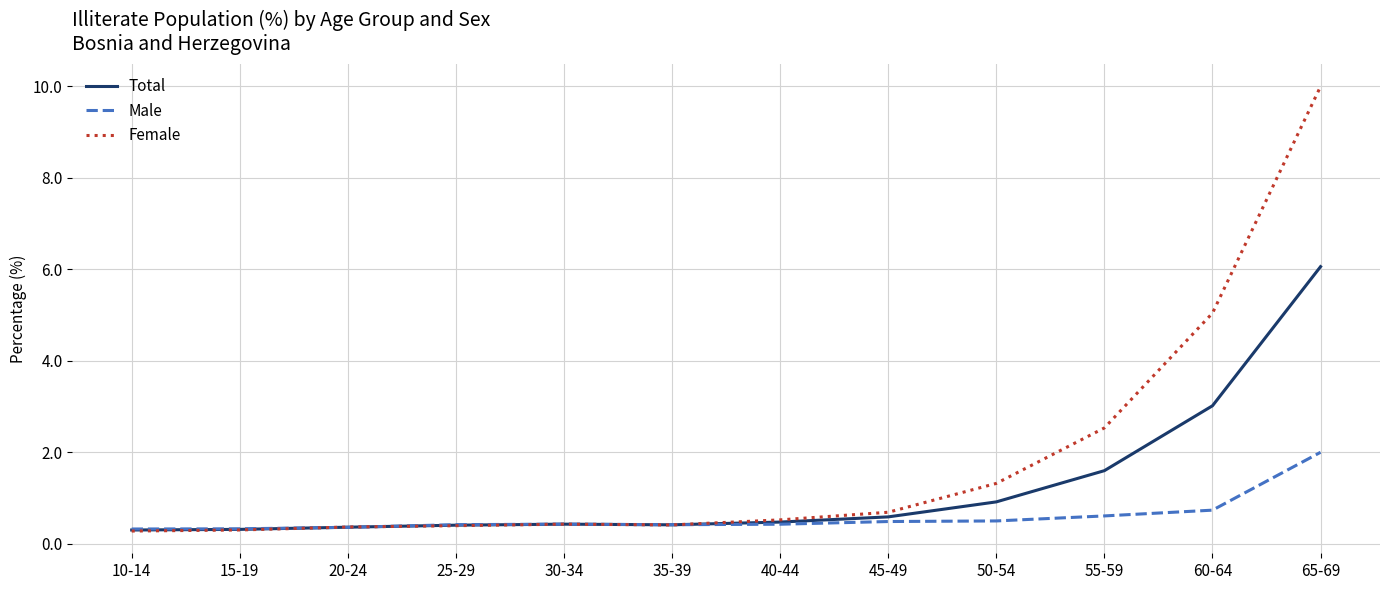

List the series in order of their overall mean, highest first.

Female, Total, Male